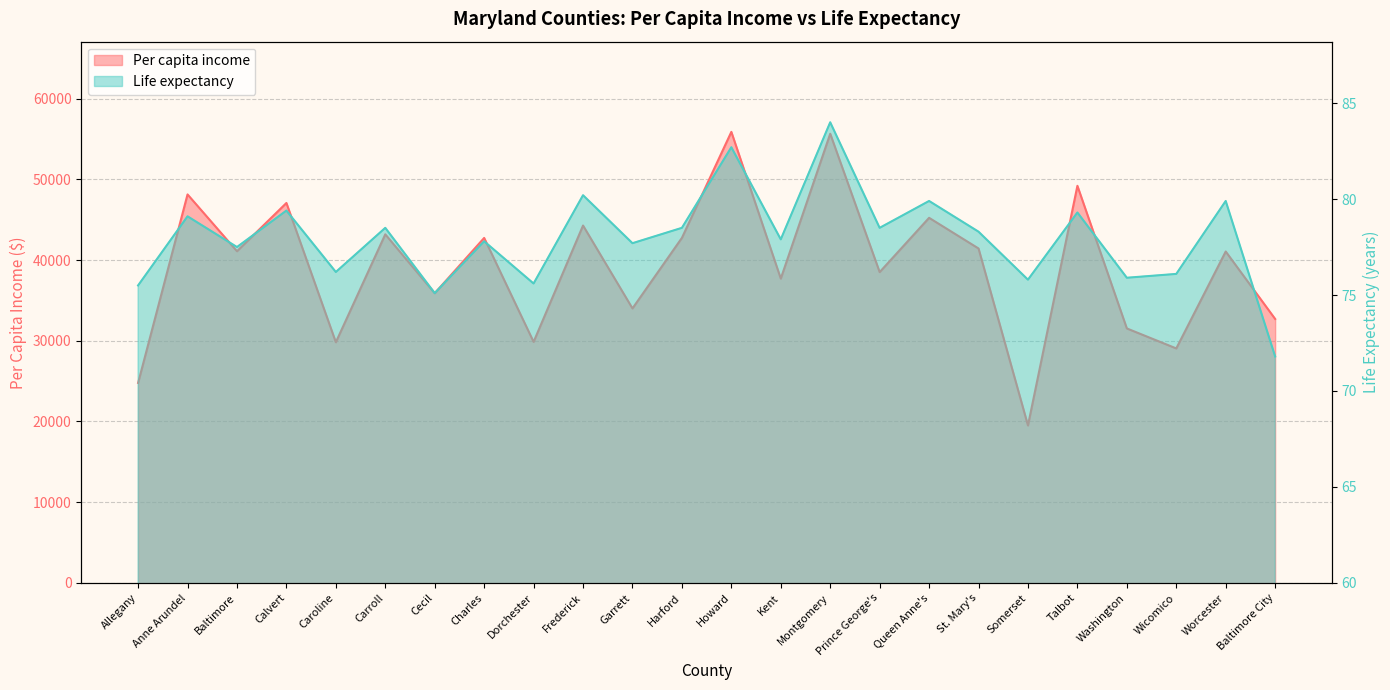

What position from the left is Anne Arundel?

2